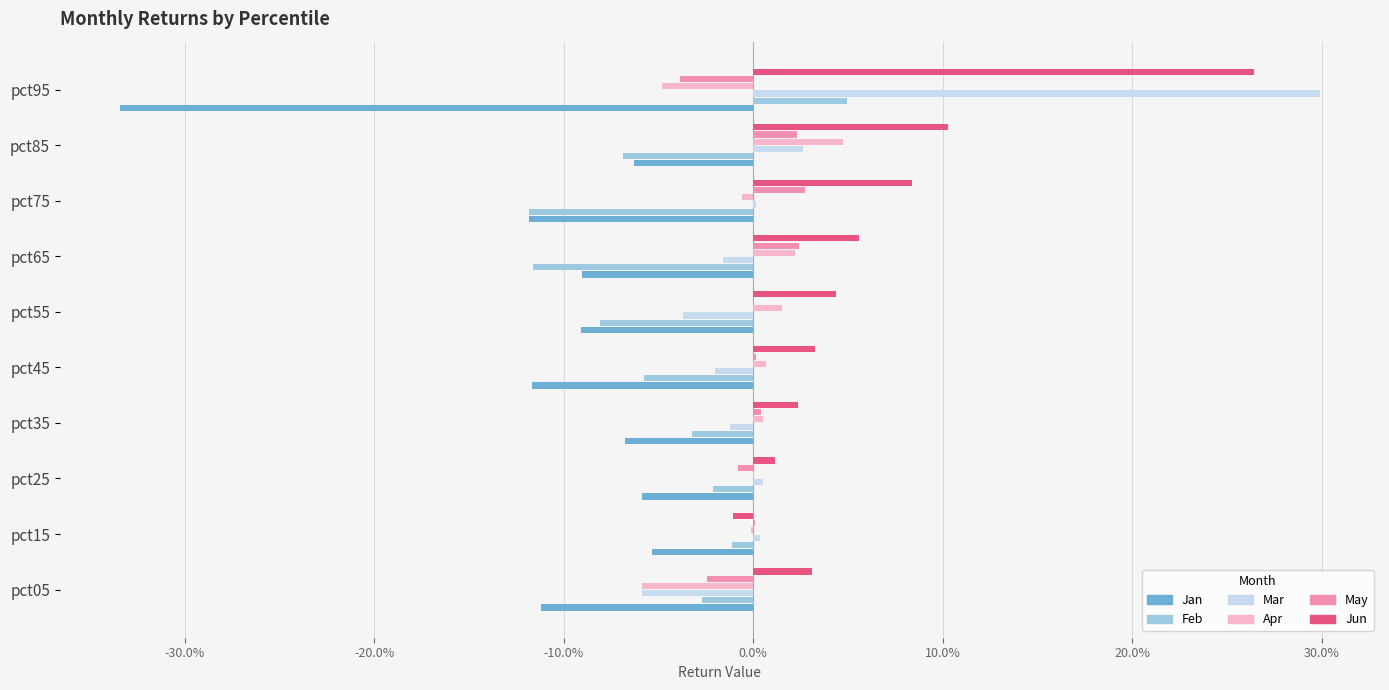

What is the greatest value displayed?

0.3